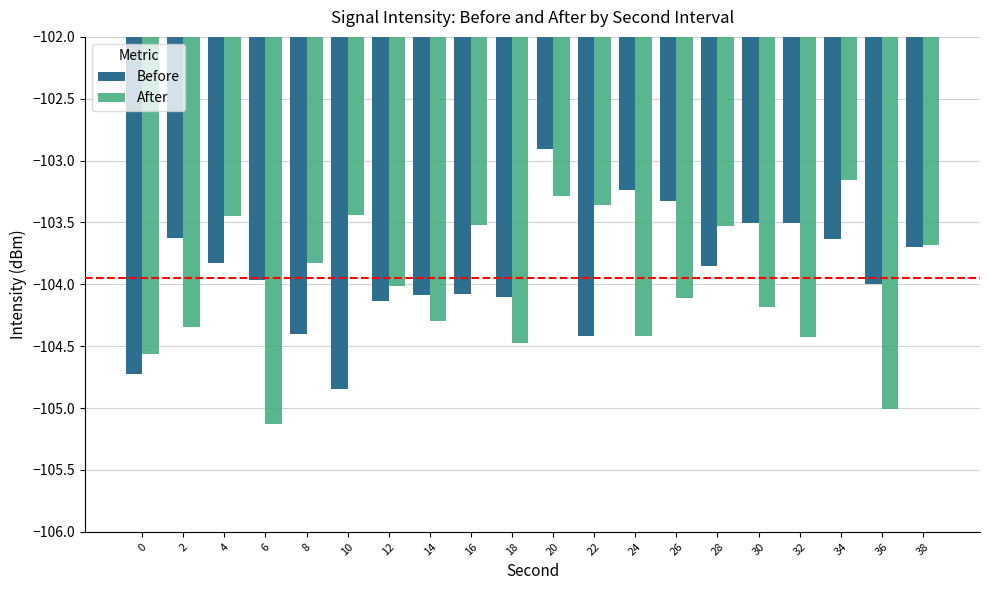

At which label is After closest to -104?

12